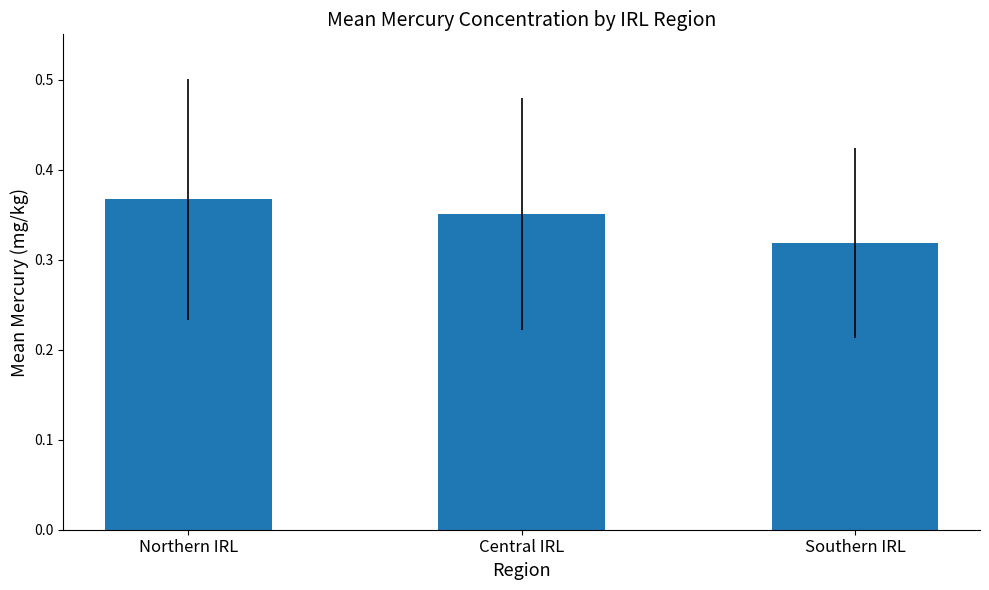

What is the sum of all values?

1.0